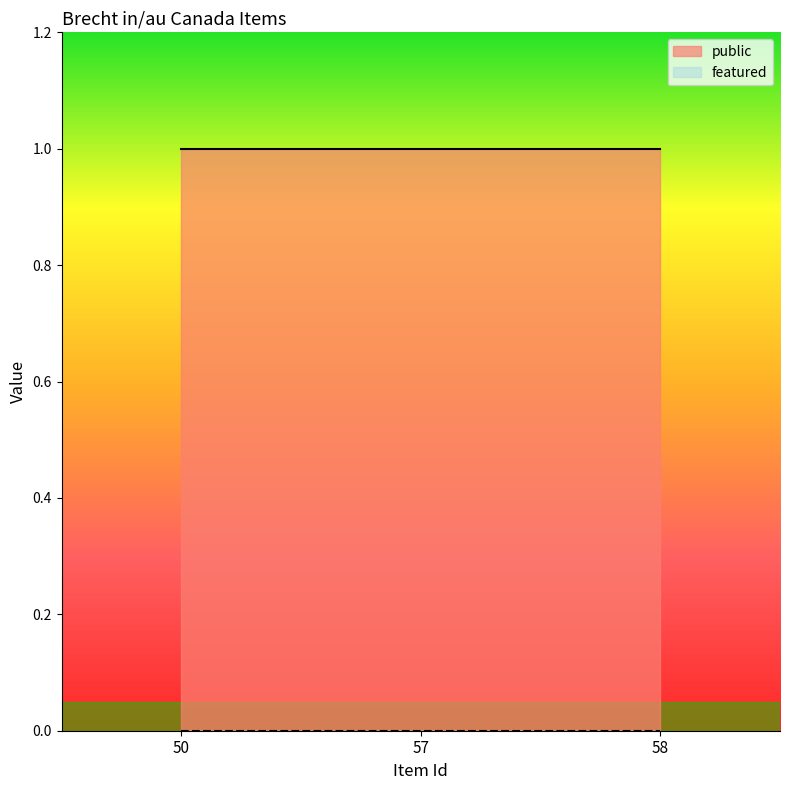

At which label does public reach its peak?

50